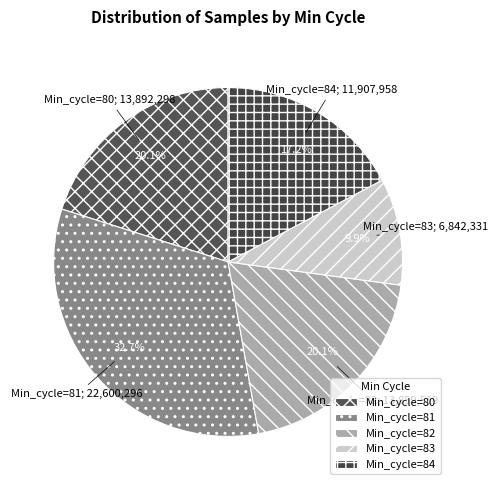

How many segments does this pie chart have?

5